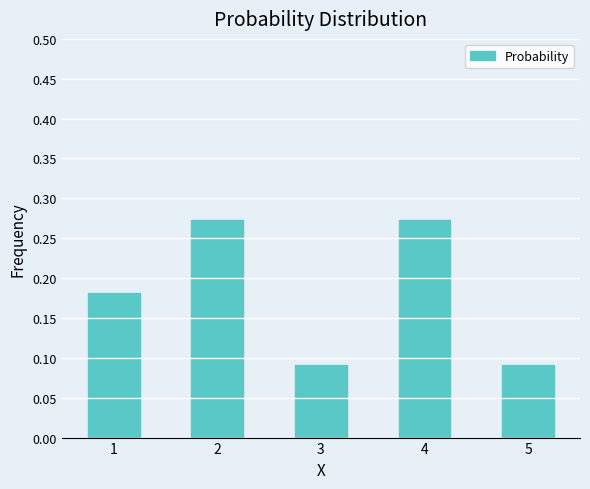

Which has a higher value, 5 or 4?

4